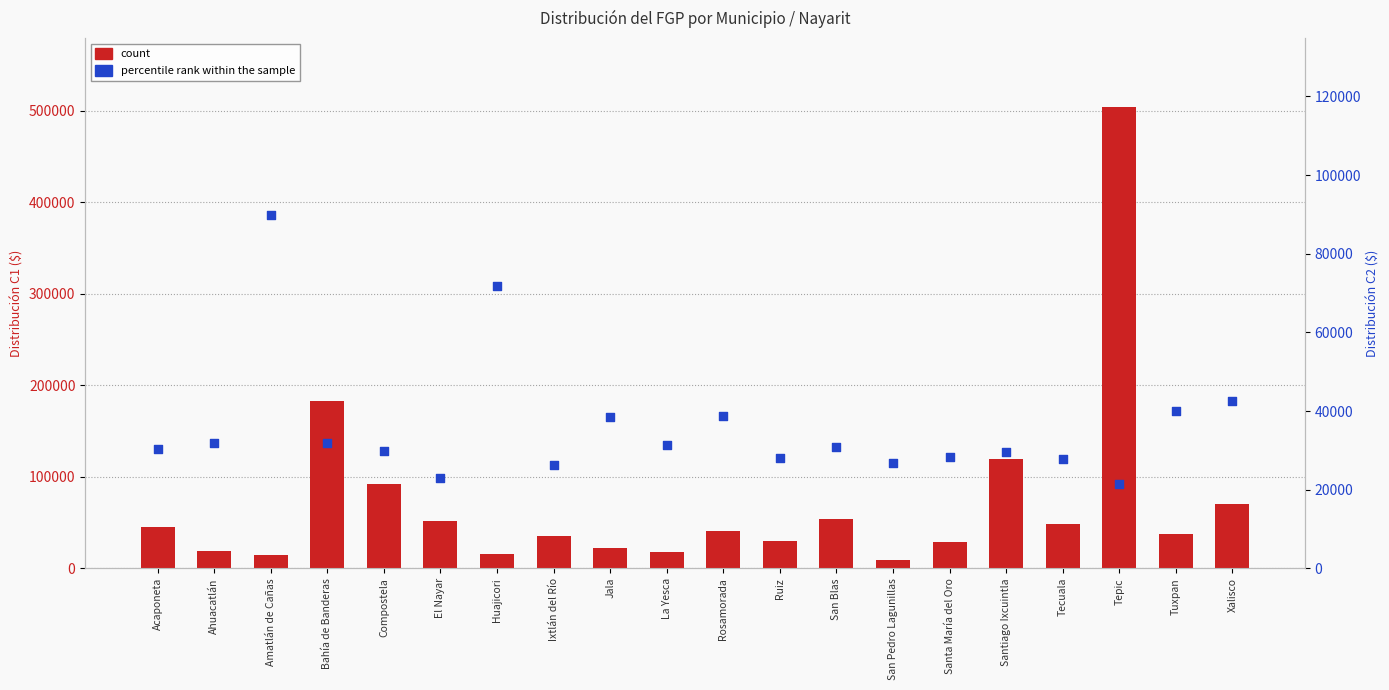

At how many categories does at least one series exceed 65995?

7